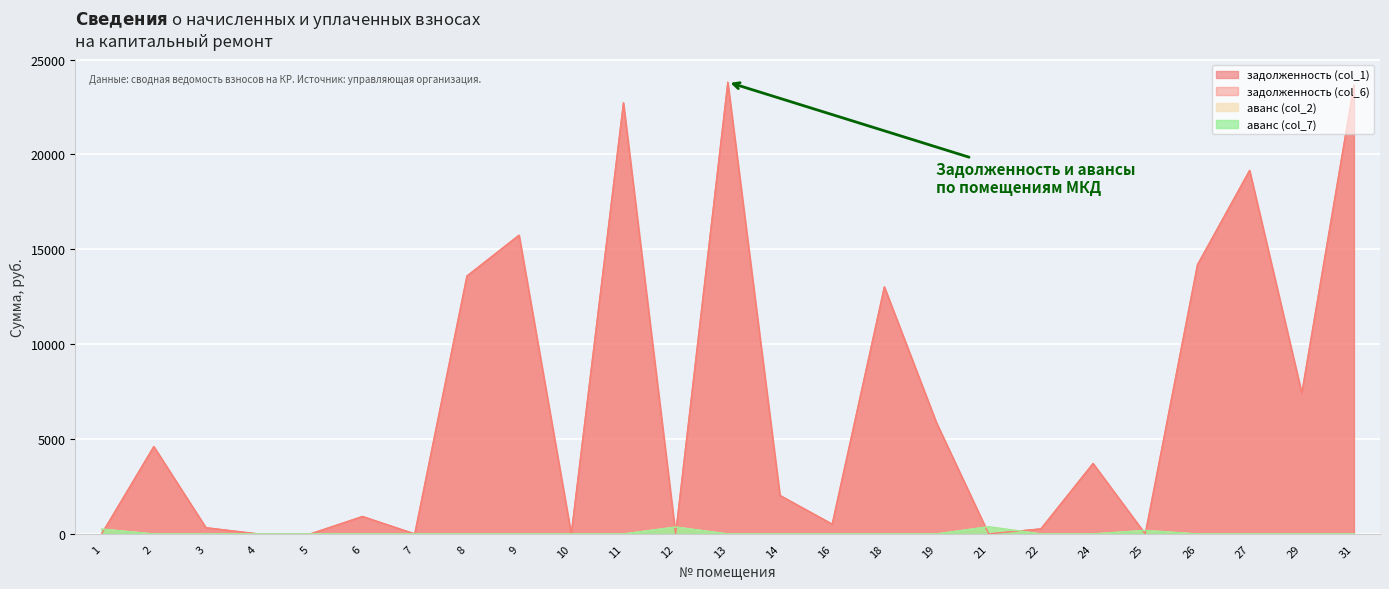

What is the sum of all аванс (col_2) values?

1182.8